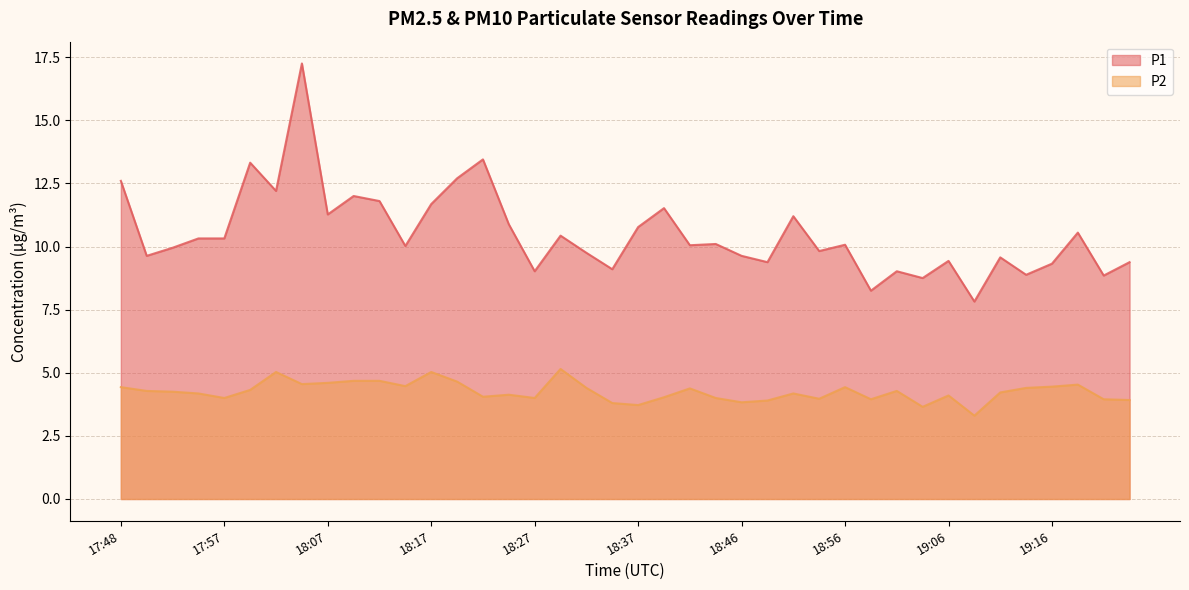

How many interior local valleys does the P2 series have?

11